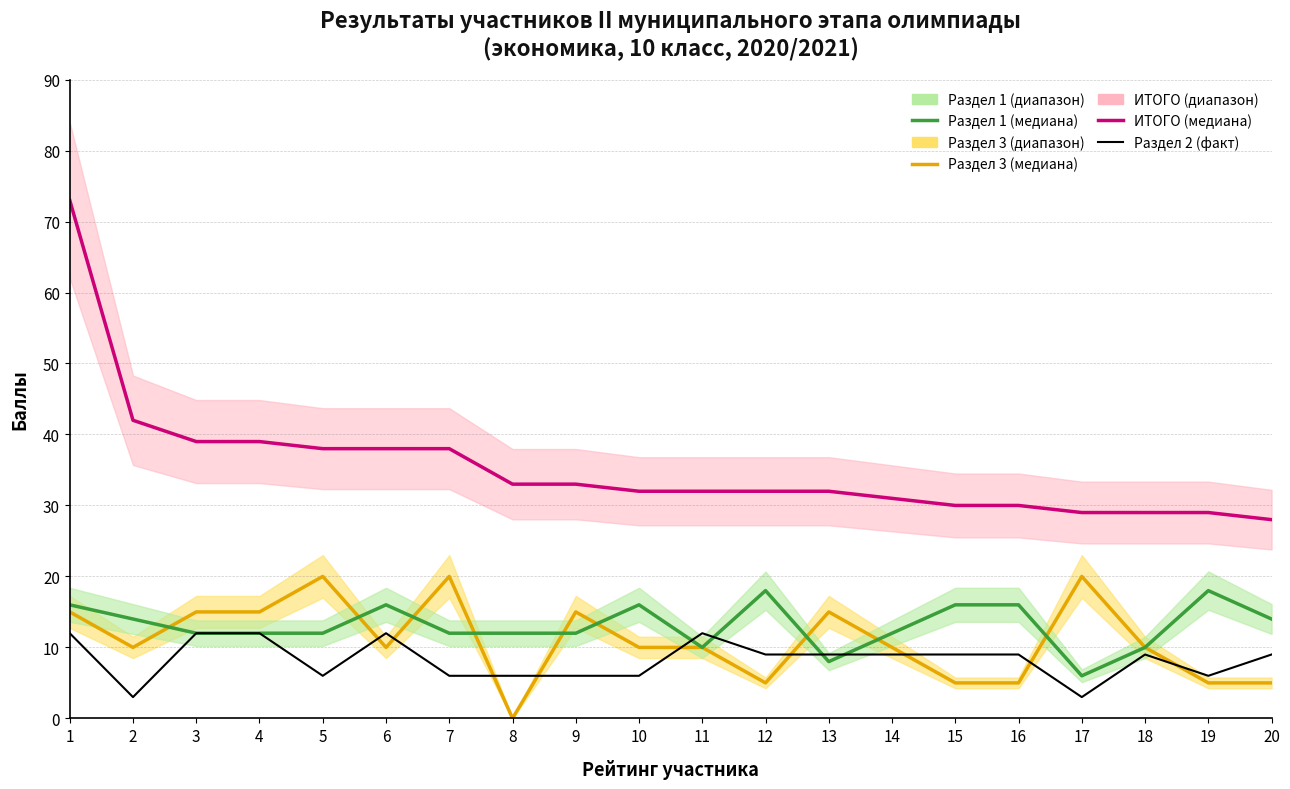

At which label does Раздел 2 (факт) reach its peak?

1